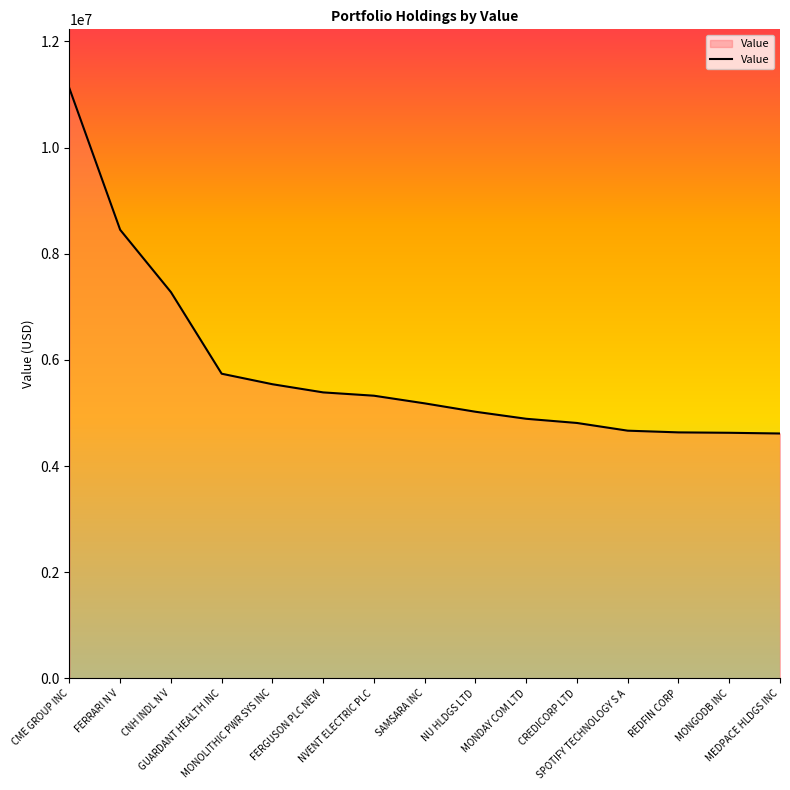

What is the change in value from CREDICORP LTD to SPOTIFY TECHNOLOGY S A?

-145093